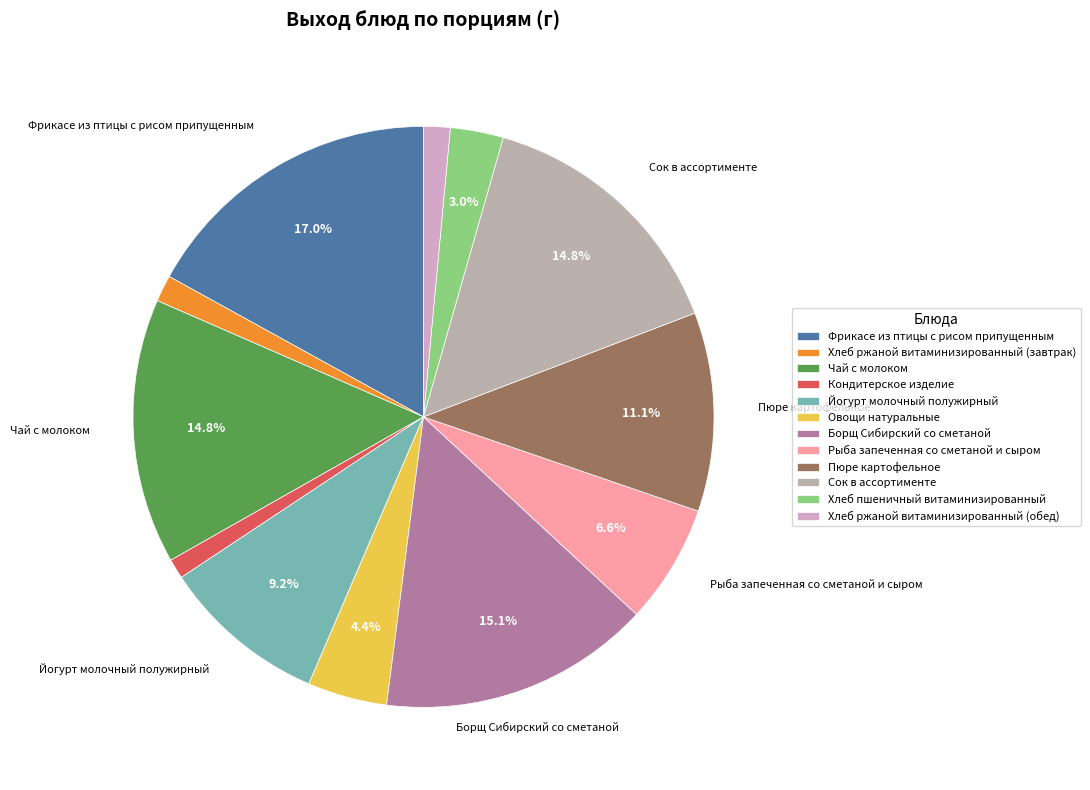

What is the change in value from Кондитерское изделие to Овощи натуральные?

+45